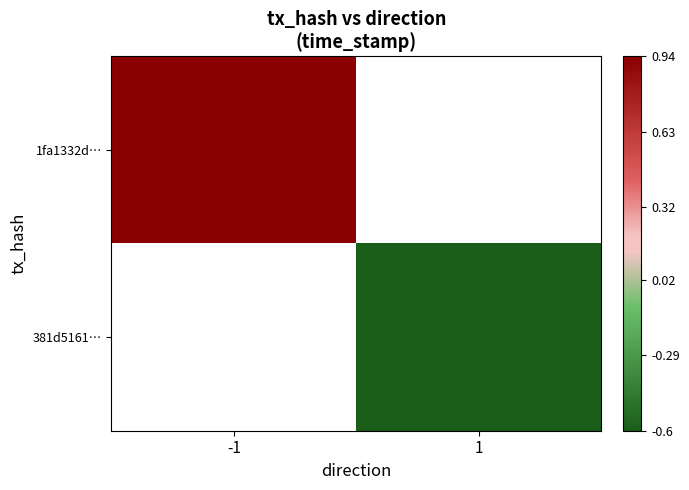

Which category has the lowest value across all series?

1